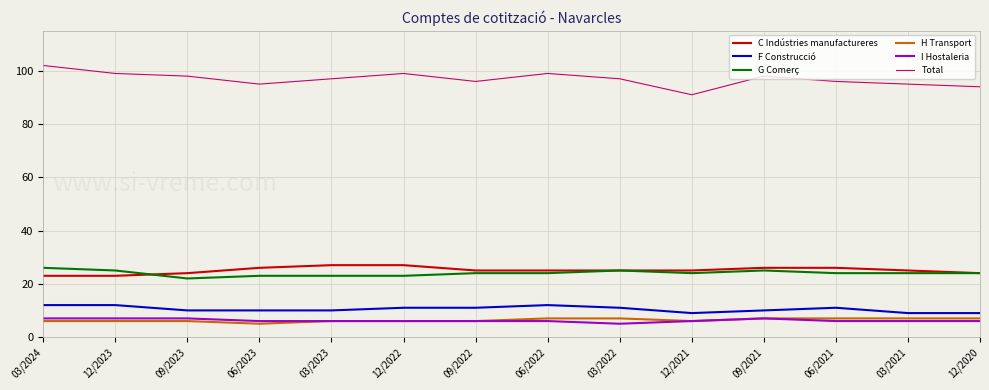

Which category has the lowest value in the Total series?

12/2021